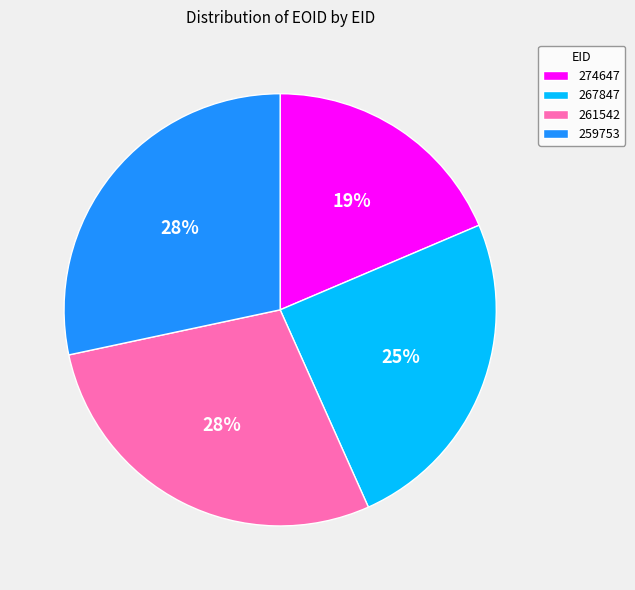

What is the smallest slice in the pie chart?

274647